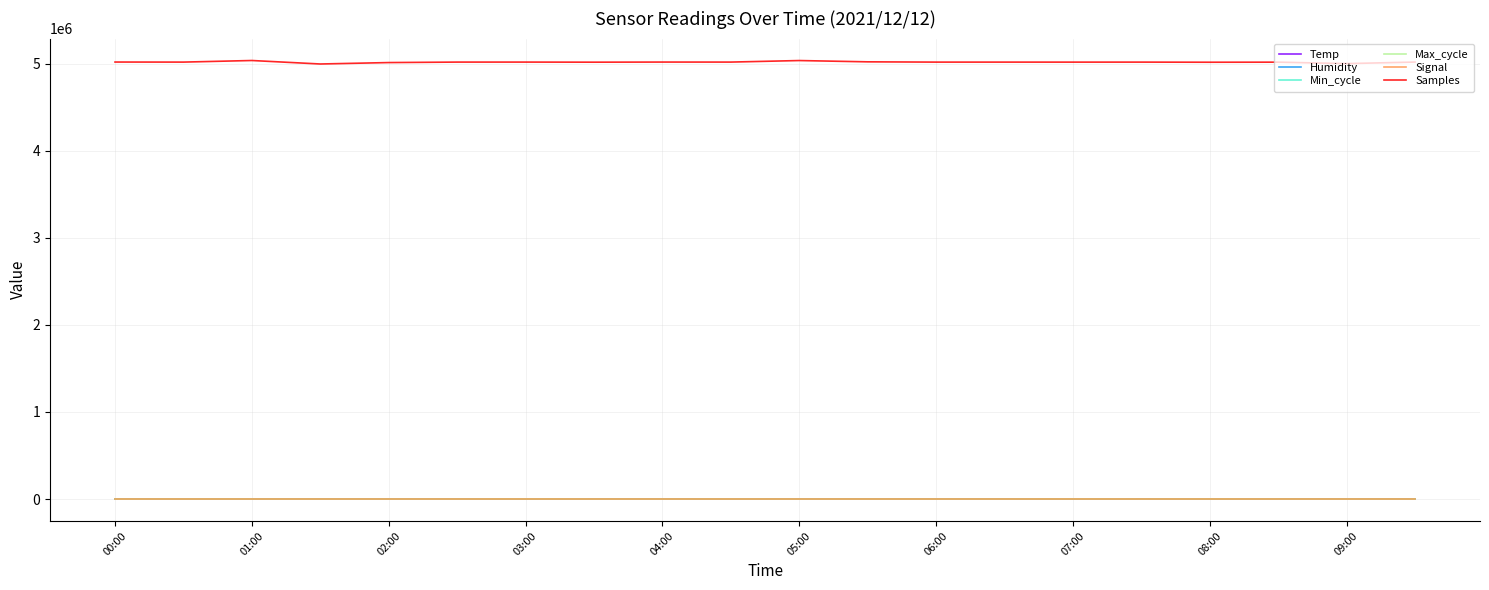

True or false: Max_cycle has more than 0 points higher than both neighbors.

True